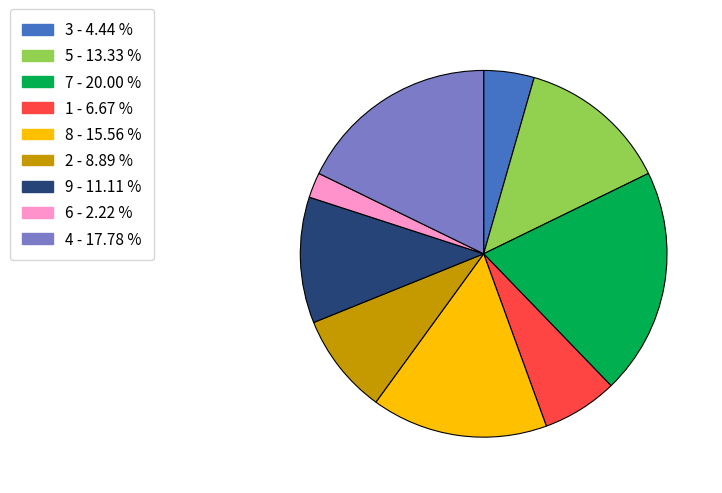

What is the largest slice in the pie chart?

7